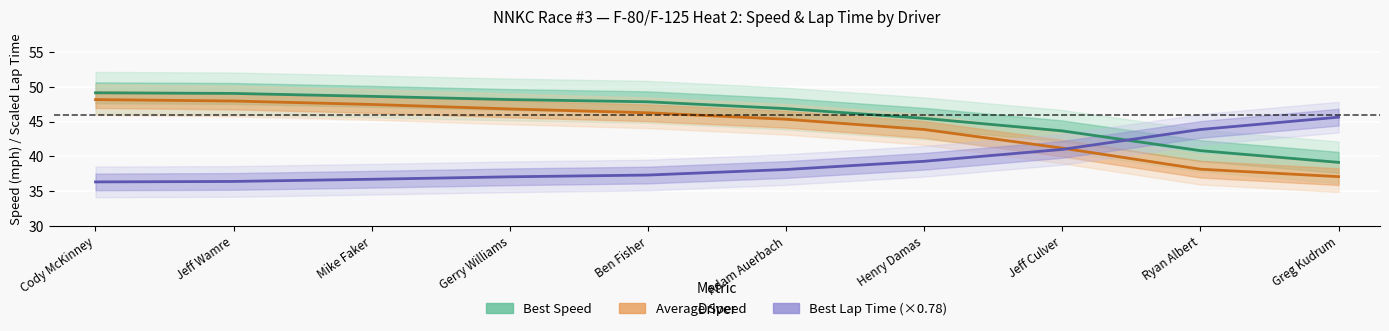

Does the chart display data point markers on the line(s)?

No